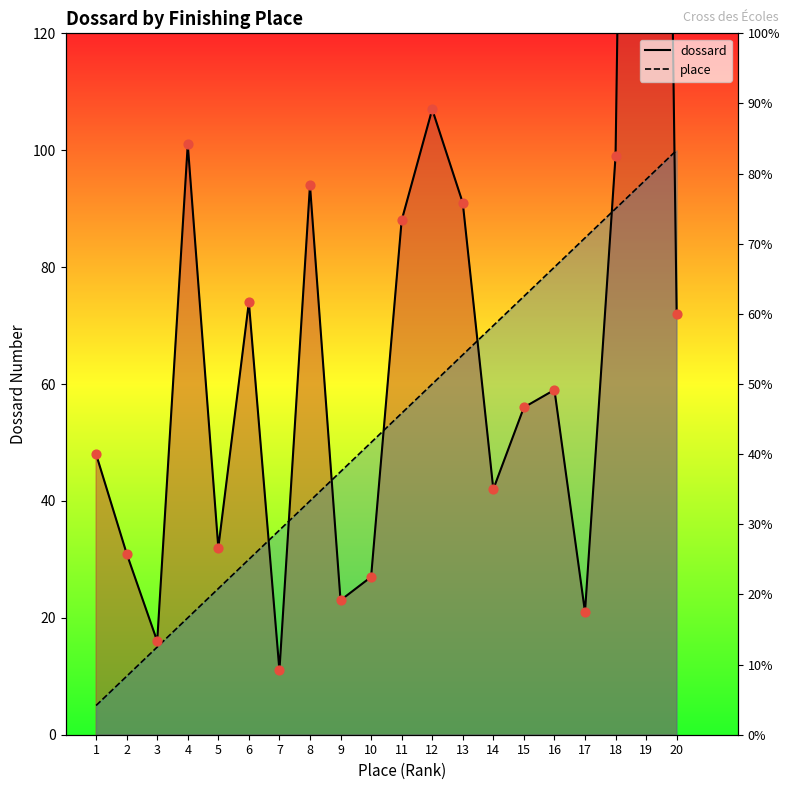

Which series has the widest spread of Y values?

dossard